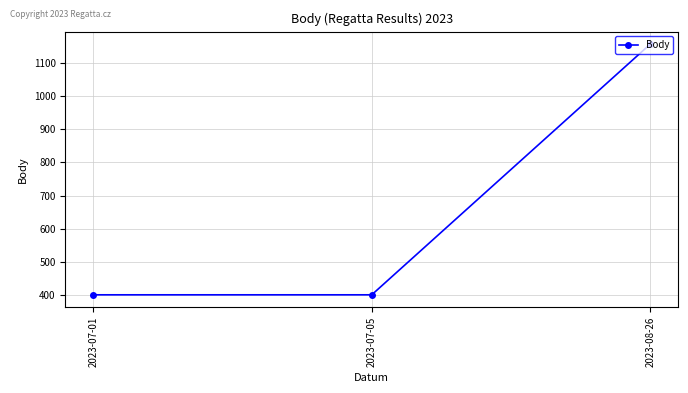

What is the label of the 1st point from the right?

2023-08-26